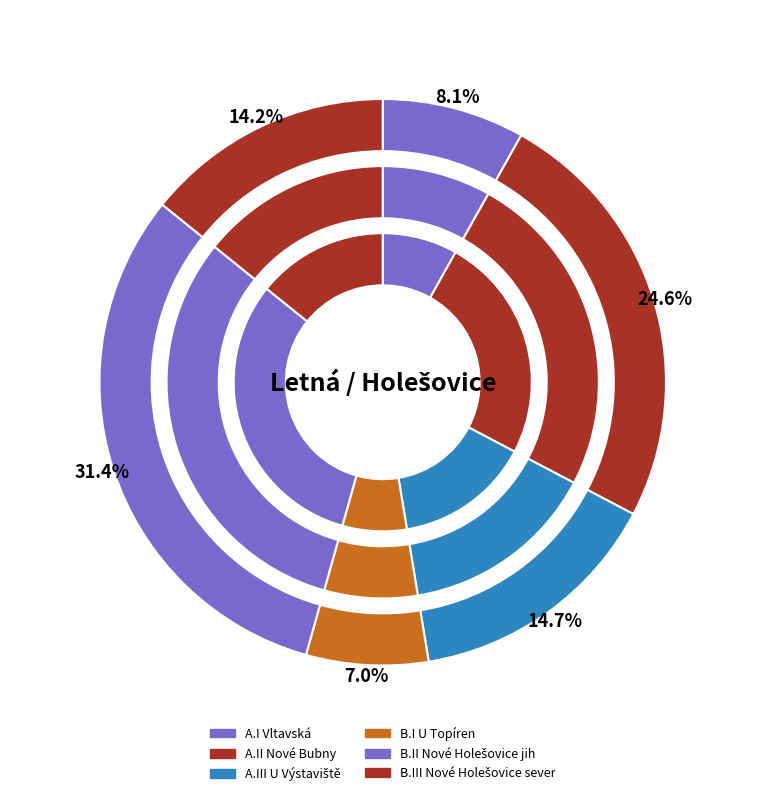

To the nearest percent, what is the difference between the largest and smallest slice percentages?

24%